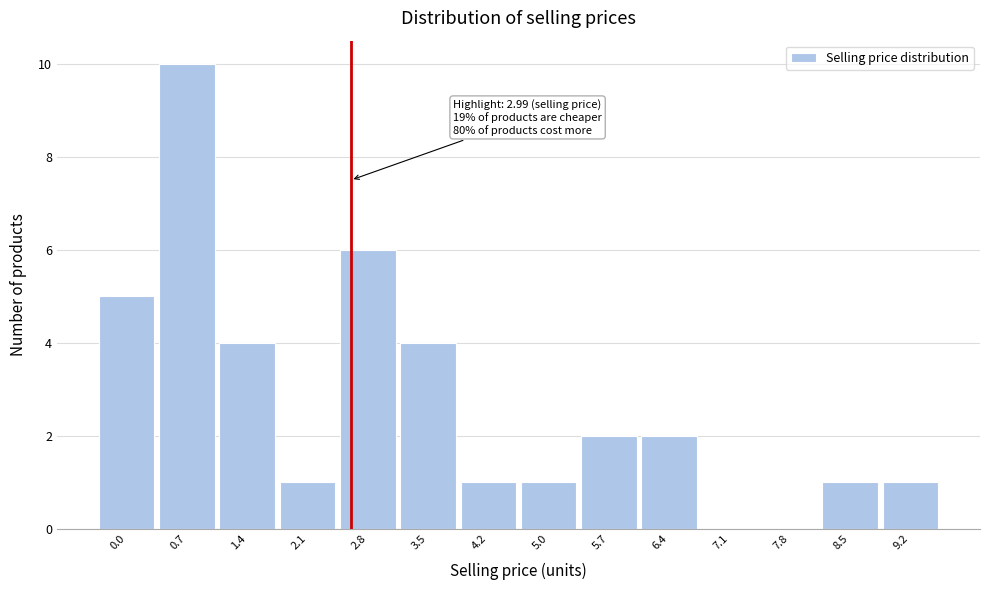

Reading right to left, what are all the values shown in this chart?

9.2=1	8.5=1	7.8=0	7.1=0	6.4=2	5.7=2	5.0=1	4.2=1	3.5=4	2.8=6	2.1=1	1.4=4	0.7=10	0.0=5